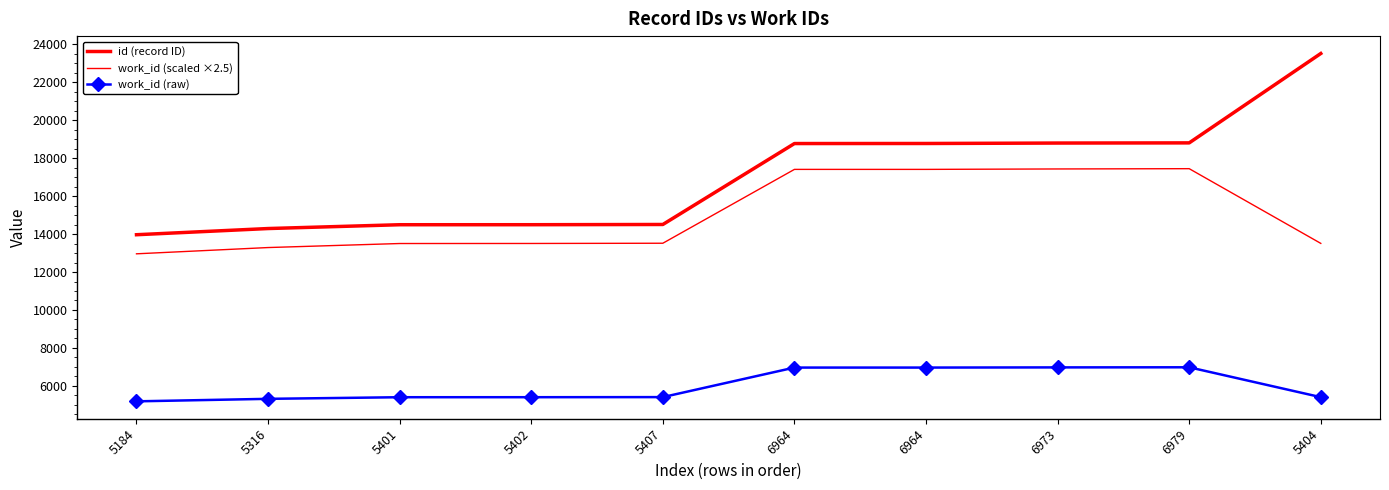

What is the spread (max minus min) of values at 5316?

8976.0